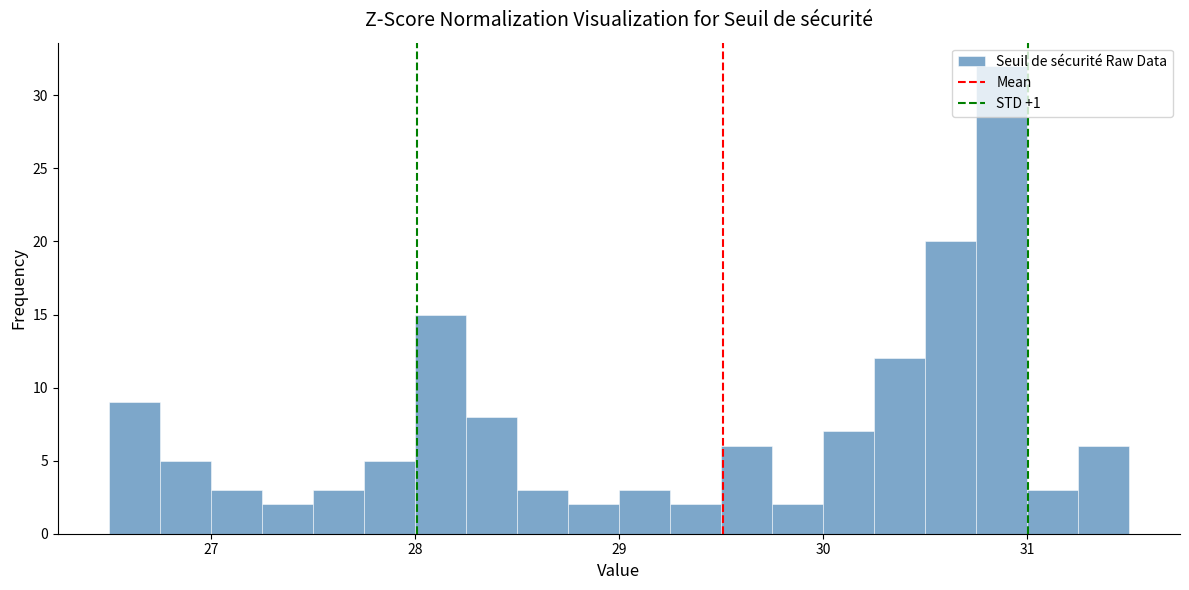

Around what value on the x-axis is the tallest bar? Give the approximate position of its centre, as read against the axis.

30.9